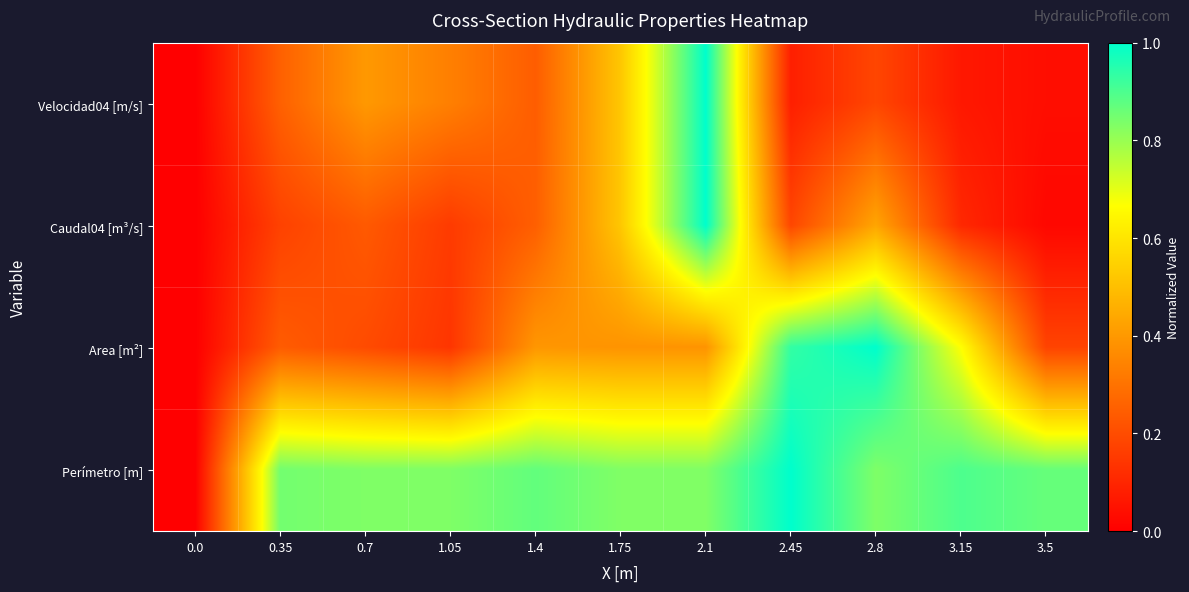

At which category is the sum across all series the highest?

2.1